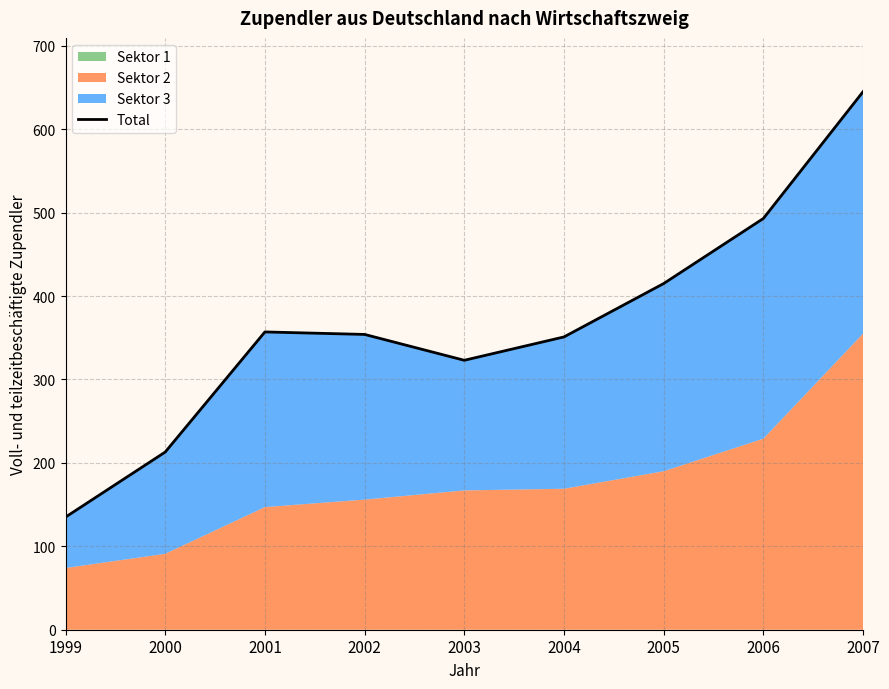

How many points are higher than both their immediate neighbors (excluding endpoints)?

1